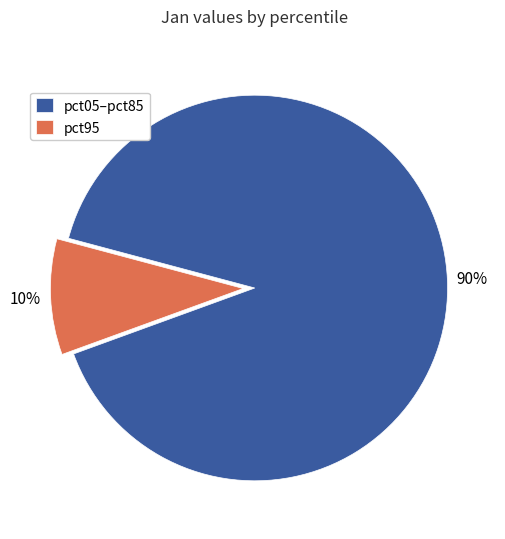

Which slice is the smallest?

pct95